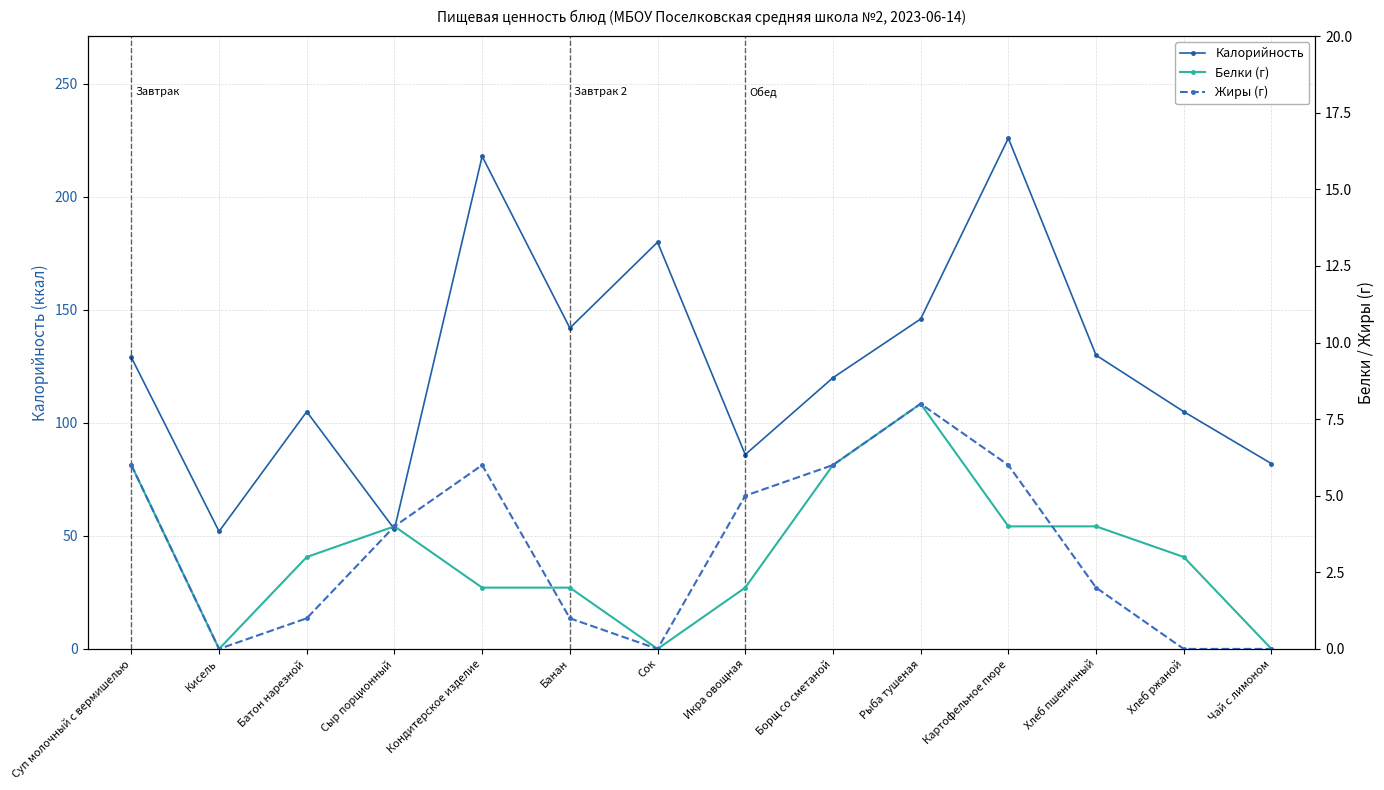

Does the chart have visible grid lines?

Yes